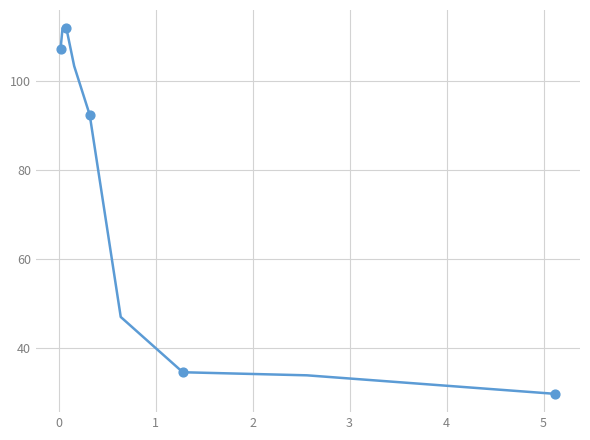

What is the minimum value shown in the chart?

29.6